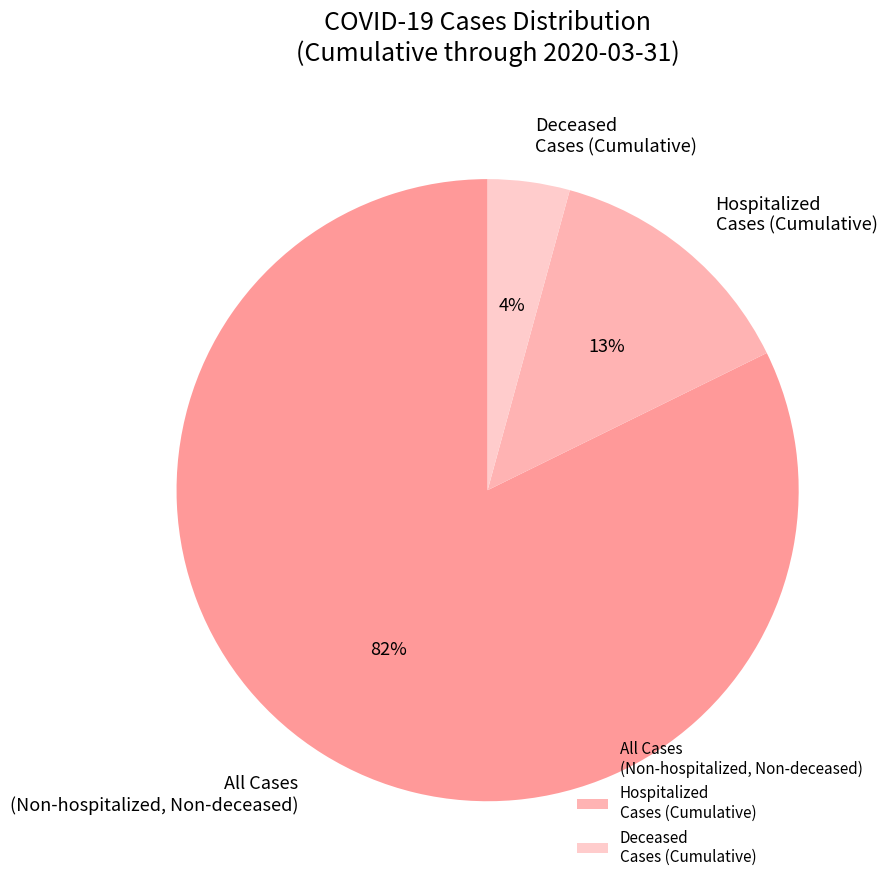

Rank the categories by value from lowest to highest.

Deceased Cases (Cumulative), Hospitalized Cases (Cumulative), All Cases (Non-hospitalized, Non-deceased)